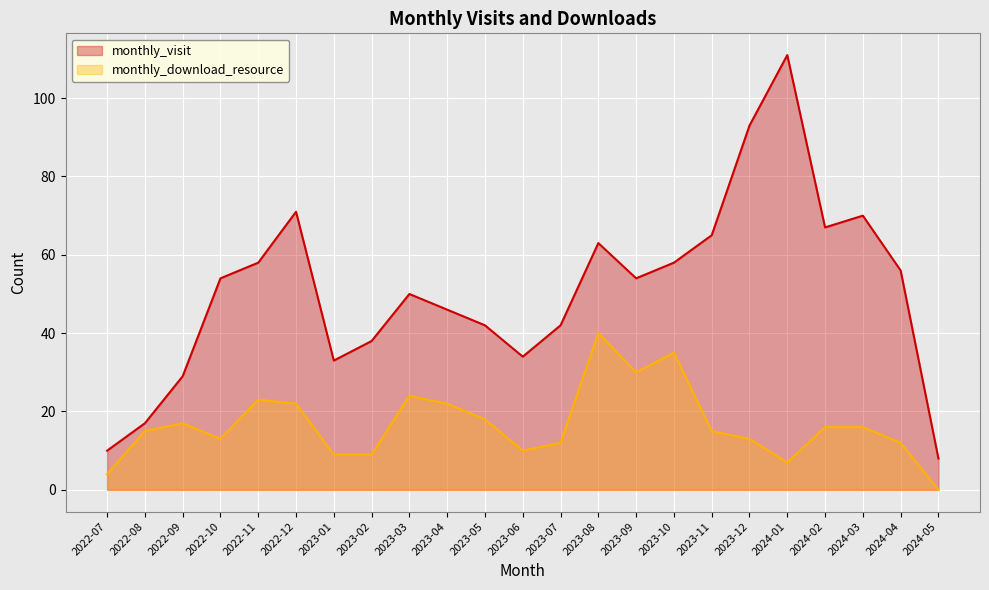

At which category is the sum across all series the highest?

2024-01